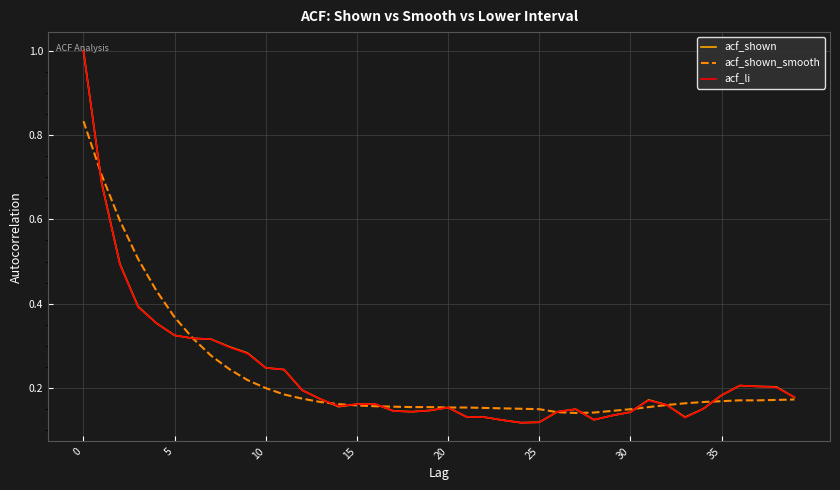

Does the chart have visible grid lines?

Yes